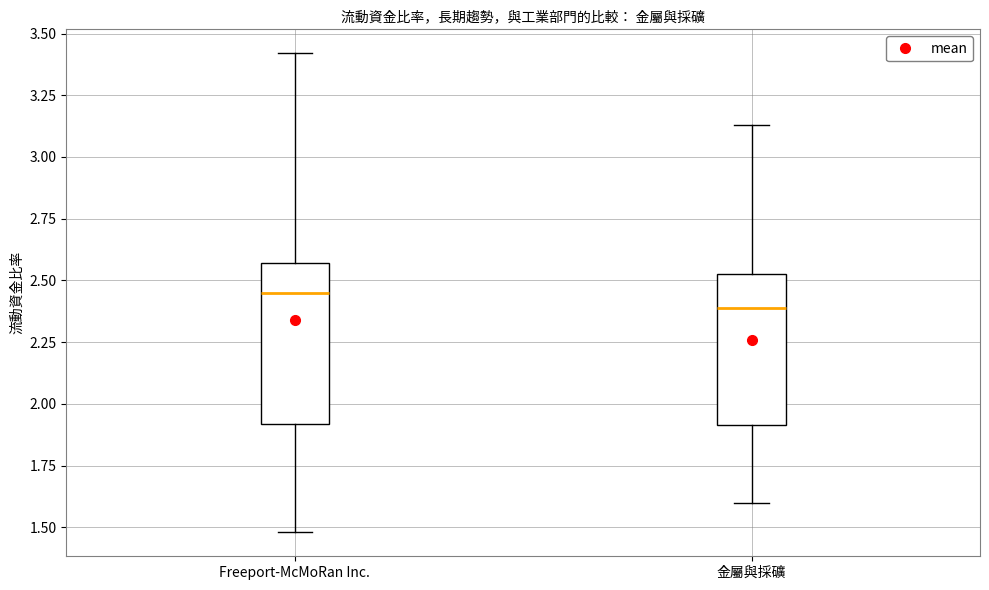

Reading left to right, read every box against the y-axis: the position of its median line, the range the box covers, and the ends of its whiskers. The values are not printed on the chart, so give them approximately, as read against the axis.

Freeport-McMoRan Inc.: median 2.45, box 1.90 to 2.55, whiskers 1.50 to 3.40
金屬與採礦: median 2.40, box 1.90 to 2.55, whiskers 1.60 to 3.15